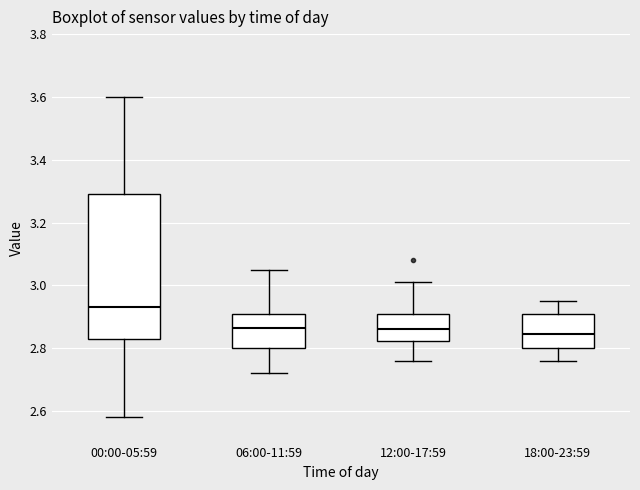

Where is the lower edge of the box for 06:00-11:59 on the y-axis? The values are not printed on the chart, so give them approximately, as read against the axis.

2.80